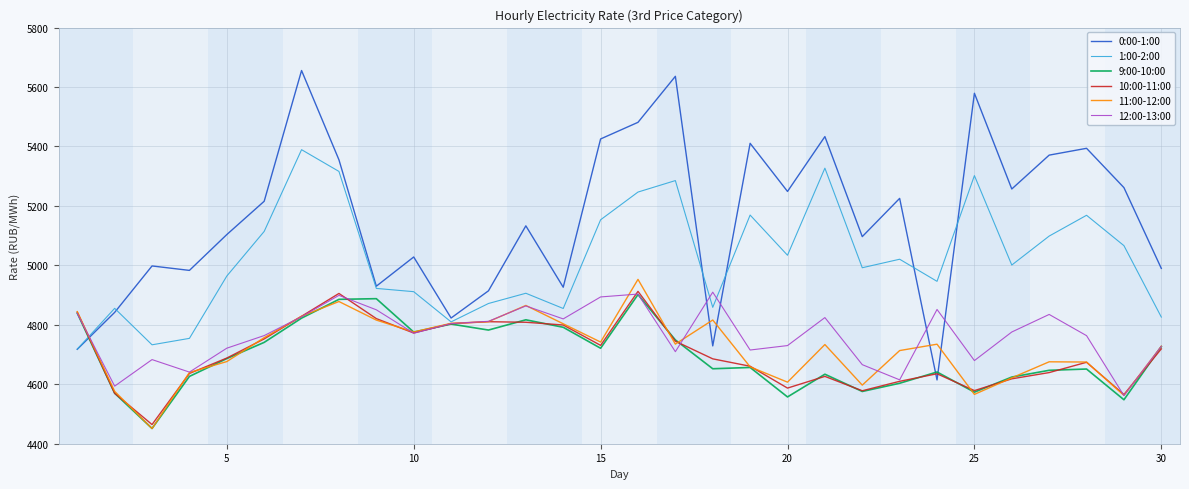

What is the minimum value for 0:00-1:00?

4614.6